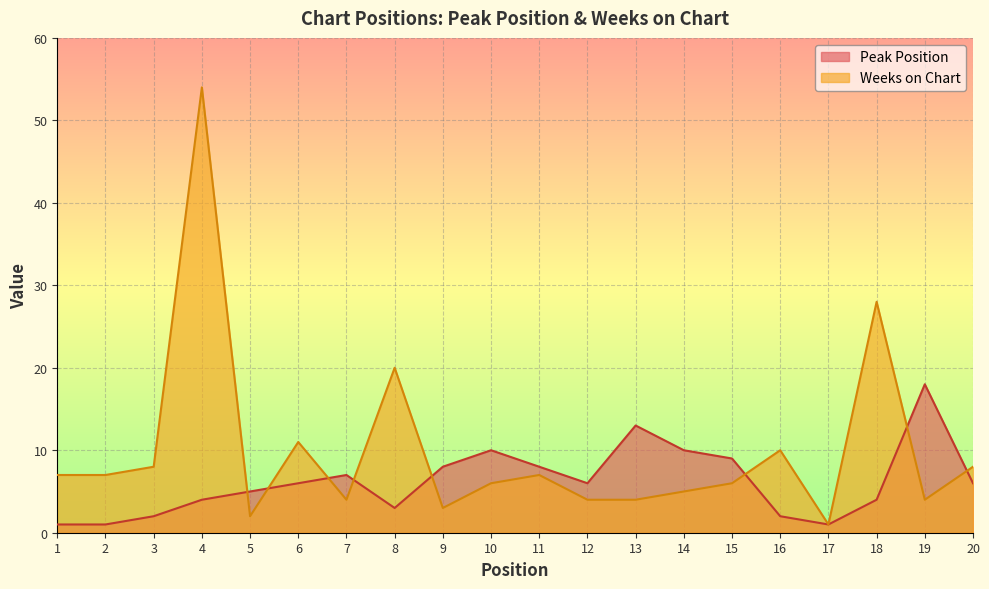

What is the value of the Weeks on Chart point at the 8th from the left?

20